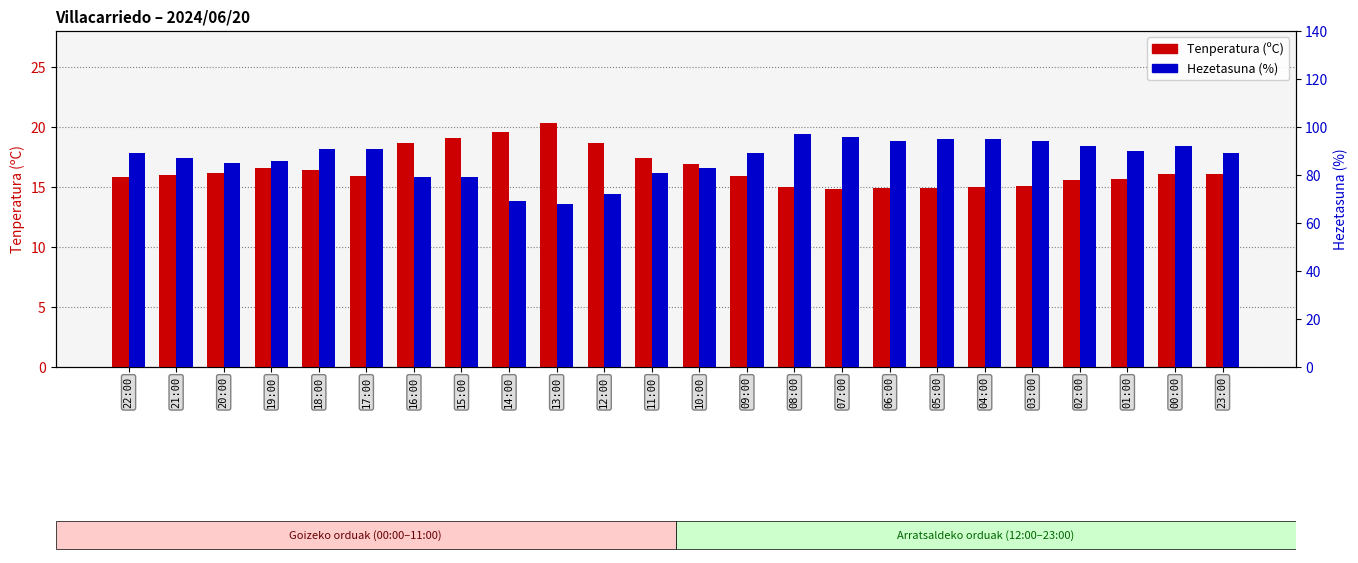

At 18:00, list the series in order from smallest to largest.

Tenperatura (ºC), Hezetasuna (%)